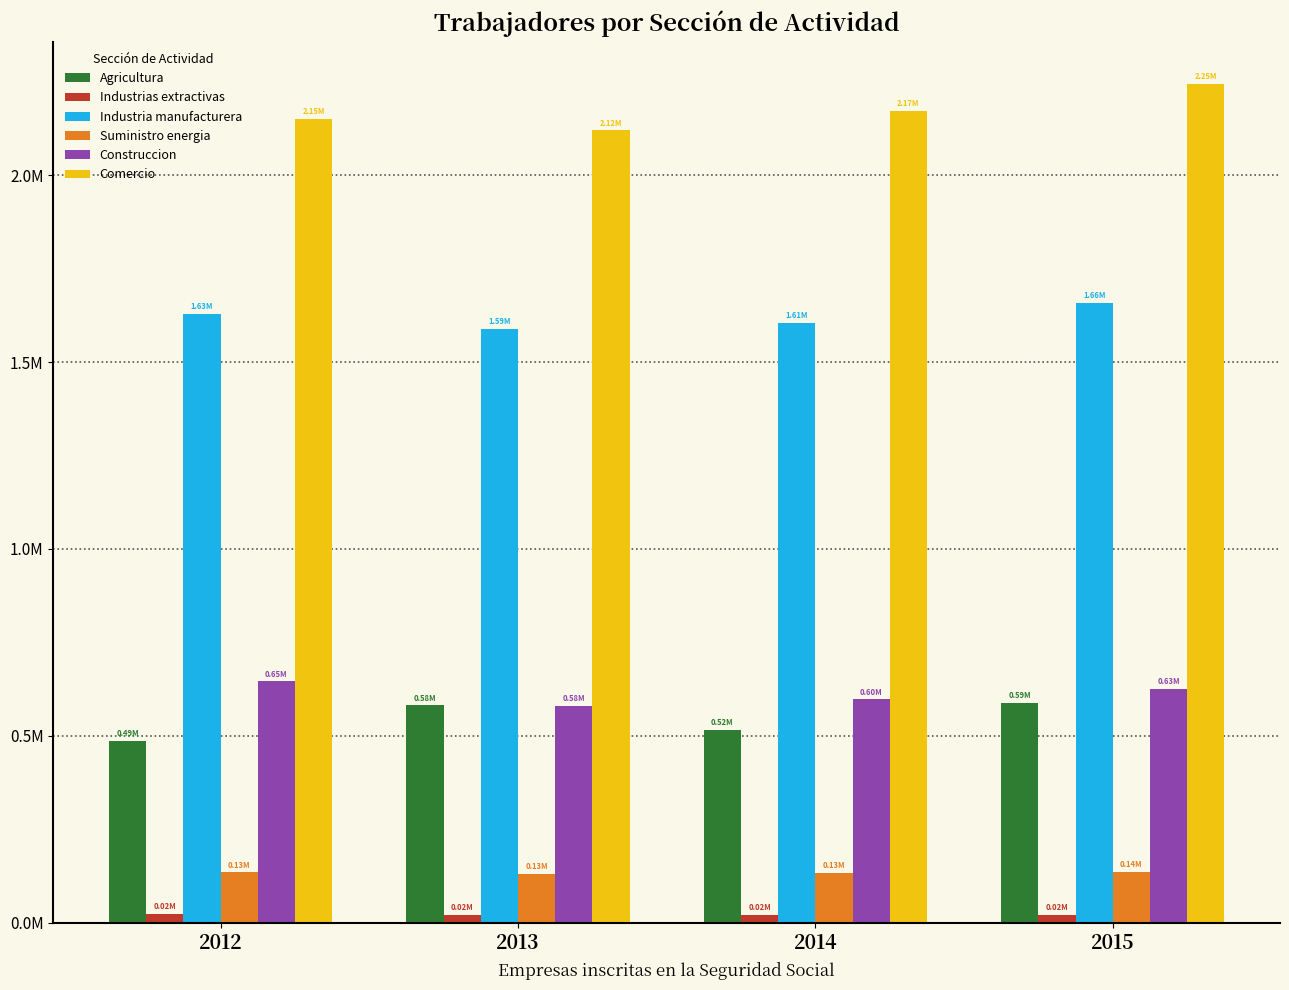

At which category is the sum across all series the highest?

2015